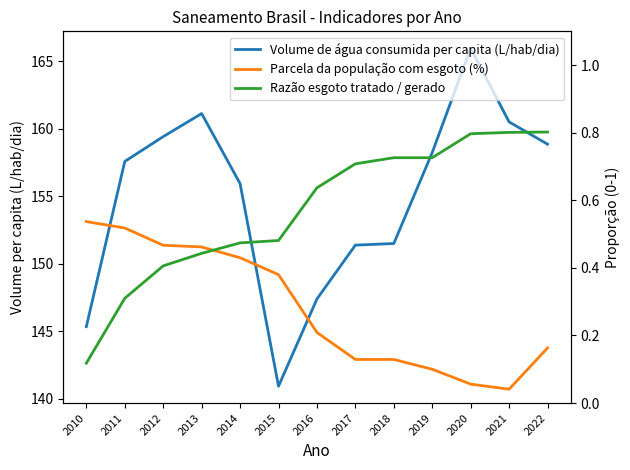

Reading right to left, extract all data points from this chart.

Volume de água consumida per capita (L/hab/dia): 2022=158.9	2021=160.5	2020=166.0	2019=158.2	2018=151.5	2017=151.4	2016=147.4	2015=140.9	2014=155.9	2013=161.1	2012=159.4	2011=157.6	2010=145.3
Parcela da população com esgoto (%): 2022=0.2	2021=0.0	2020=0.1	2019=0.1	2018=0.1	2017=0.1	2016=0.2	2015=0.4	2014=0.4	2013=0.5	2012=0.5	2011=0.5	2010=0.5
Razão esgoto tratado / gerado: 2022=0.8	2021=0.8	2020=0.8	2019=0.7	2018=0.7	2017=0.7	2016=0.6	2015=0.5	2014=0.5	2013=0.4	2012=0.4	2011=0.3	2010=0.1